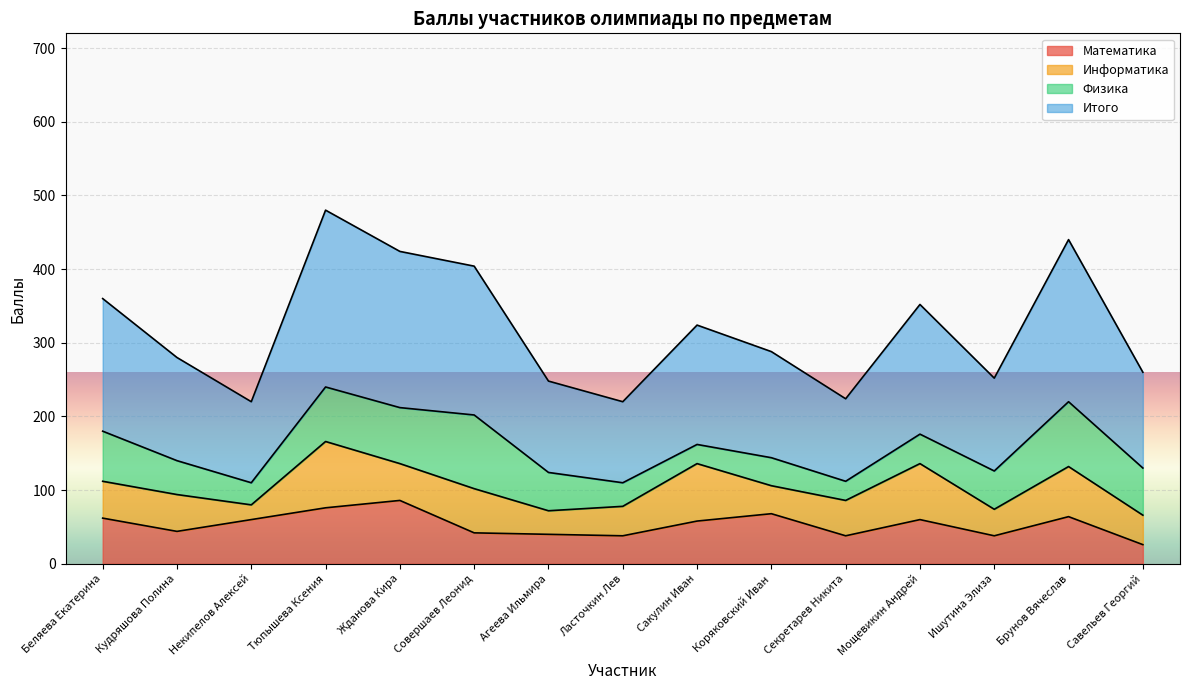

Between Беляева Екатерина and Ишутина Элиза, which series saw the biggest shift?

Итого